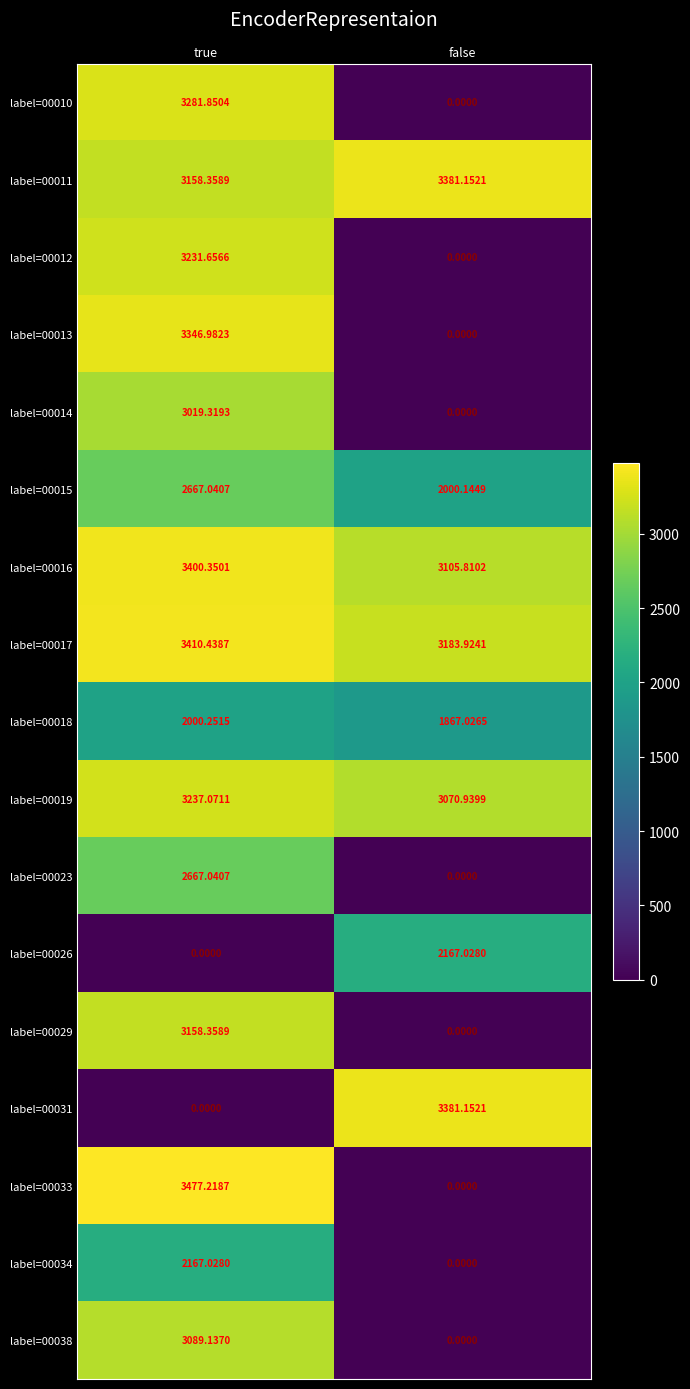

At which label does label=00012 first exceed 3231?

true